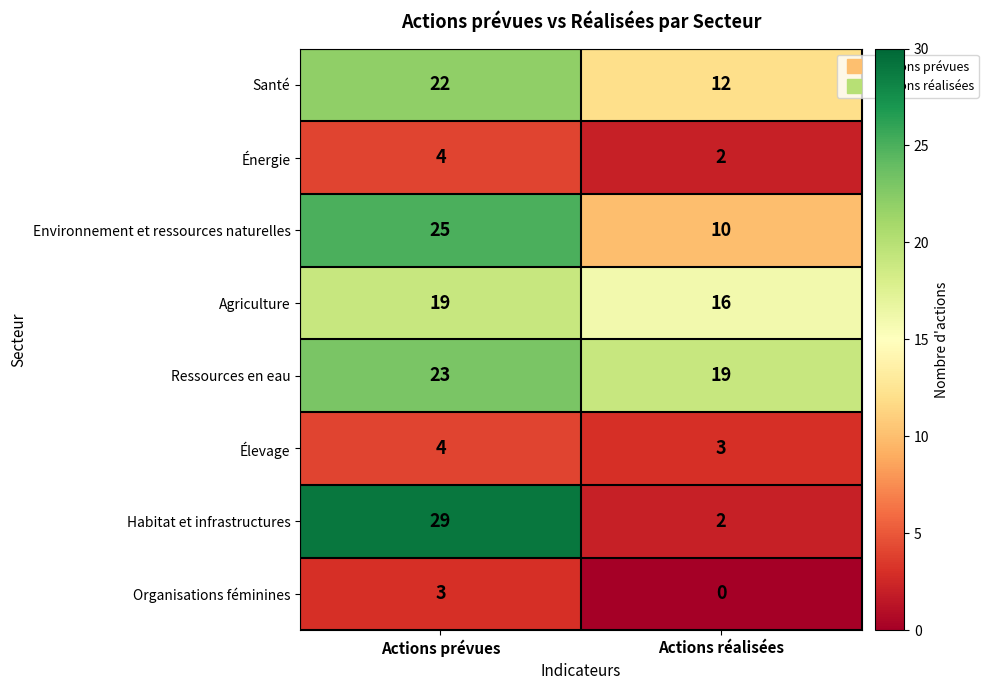

What is the sum of all Ressources en eau values?

42